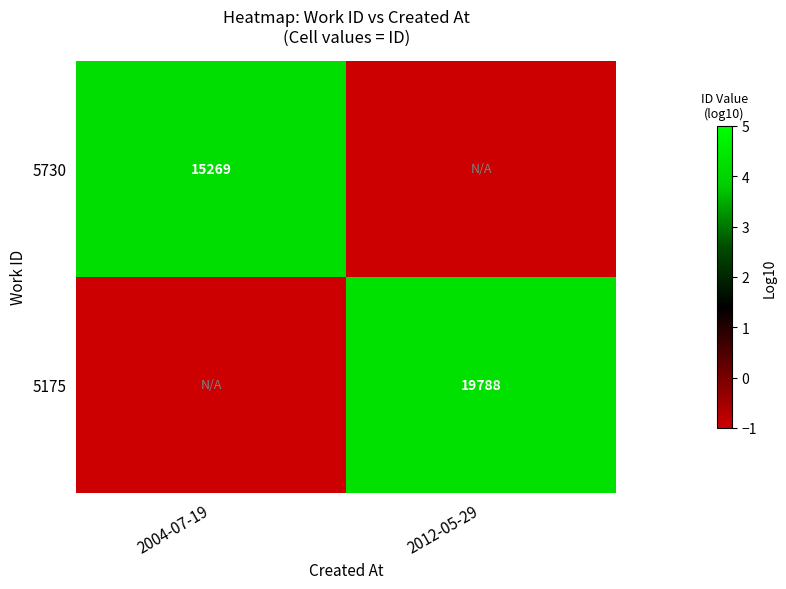

The value of 5730 at 2004-07-19 is 15269. True or false?

True